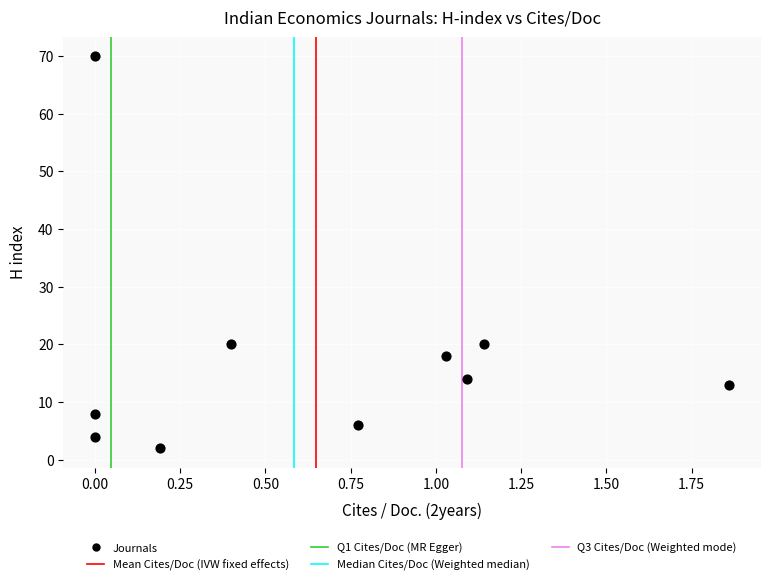

What is the average Y value?

18